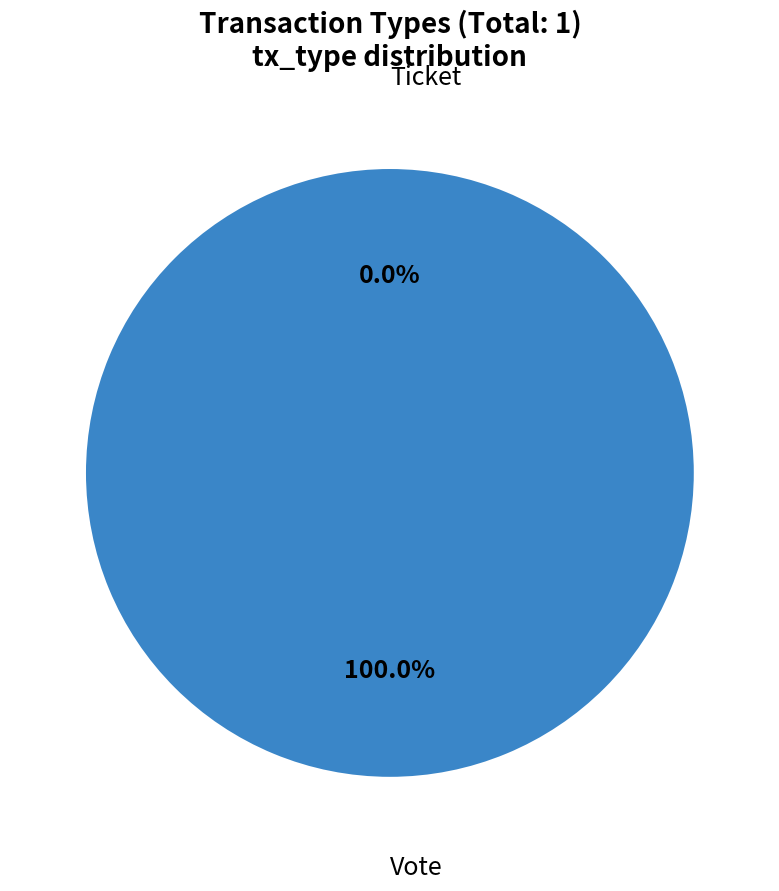

Count the number of slices in the pie.

2